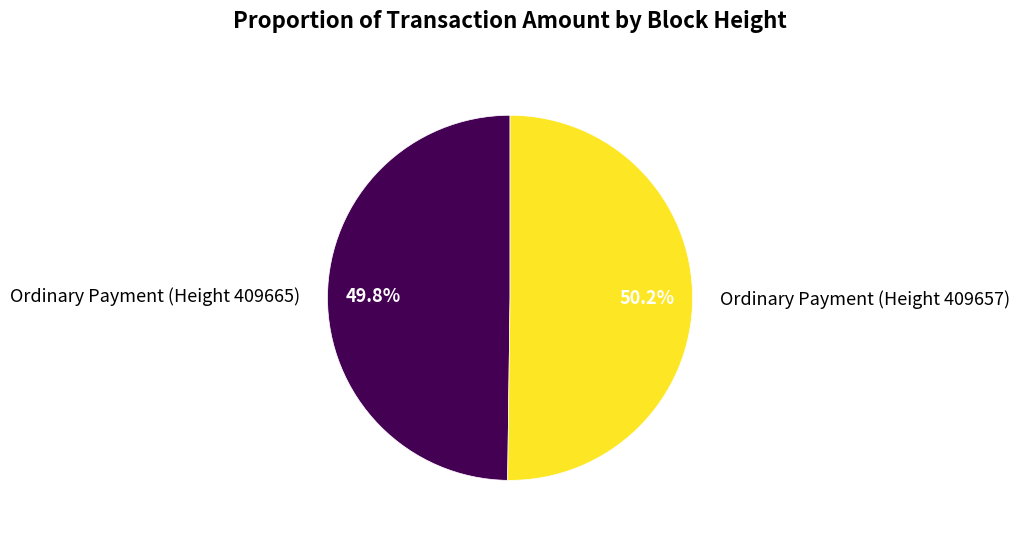

Approximately how many times larger is the value at Ordinary Payment (Height 409657) compared to Ordinary Payment (Height 409665)?

1.0